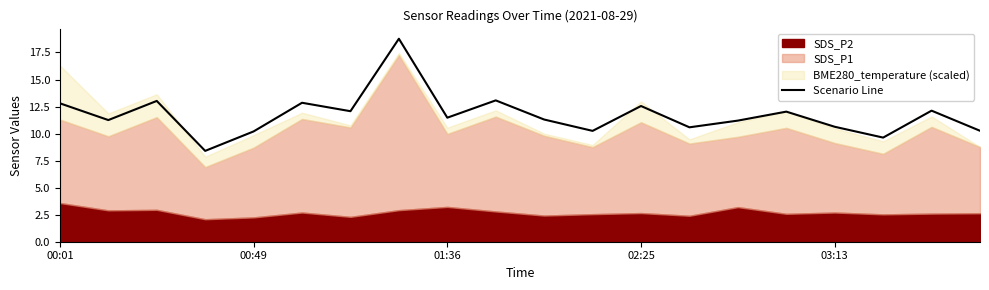

At which label does Scenario Line first exceed 11?

00:01